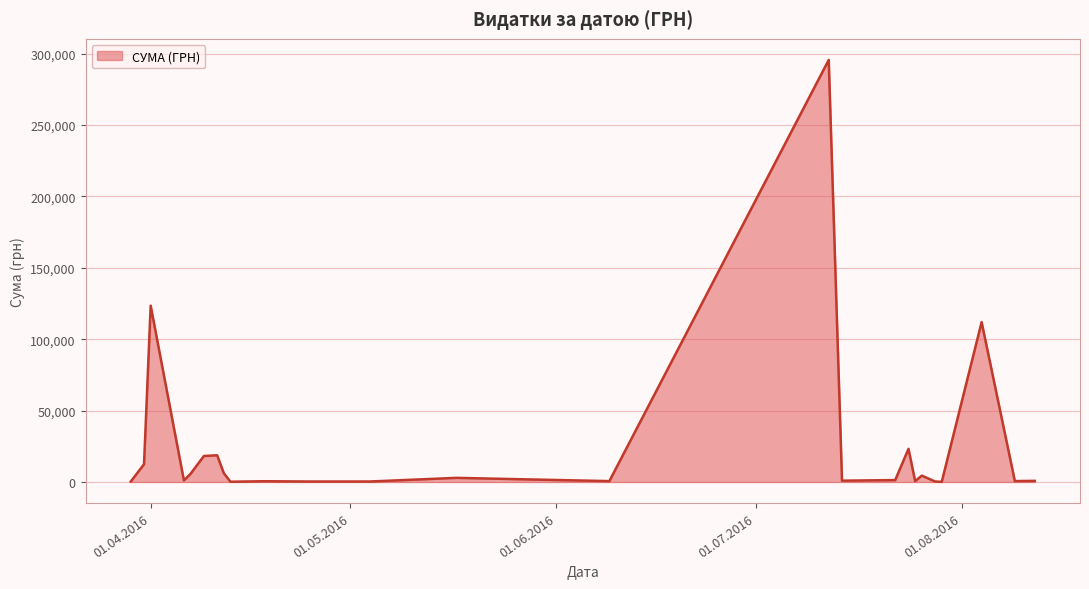

What is the greatest value displayed?

295638.6